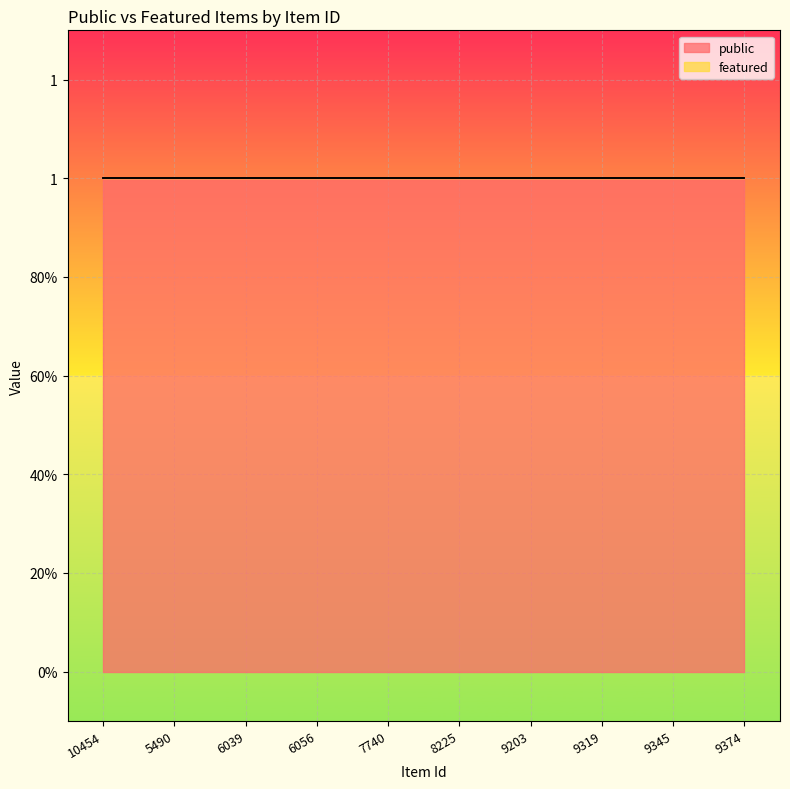

What is the highest value of the public series?

1